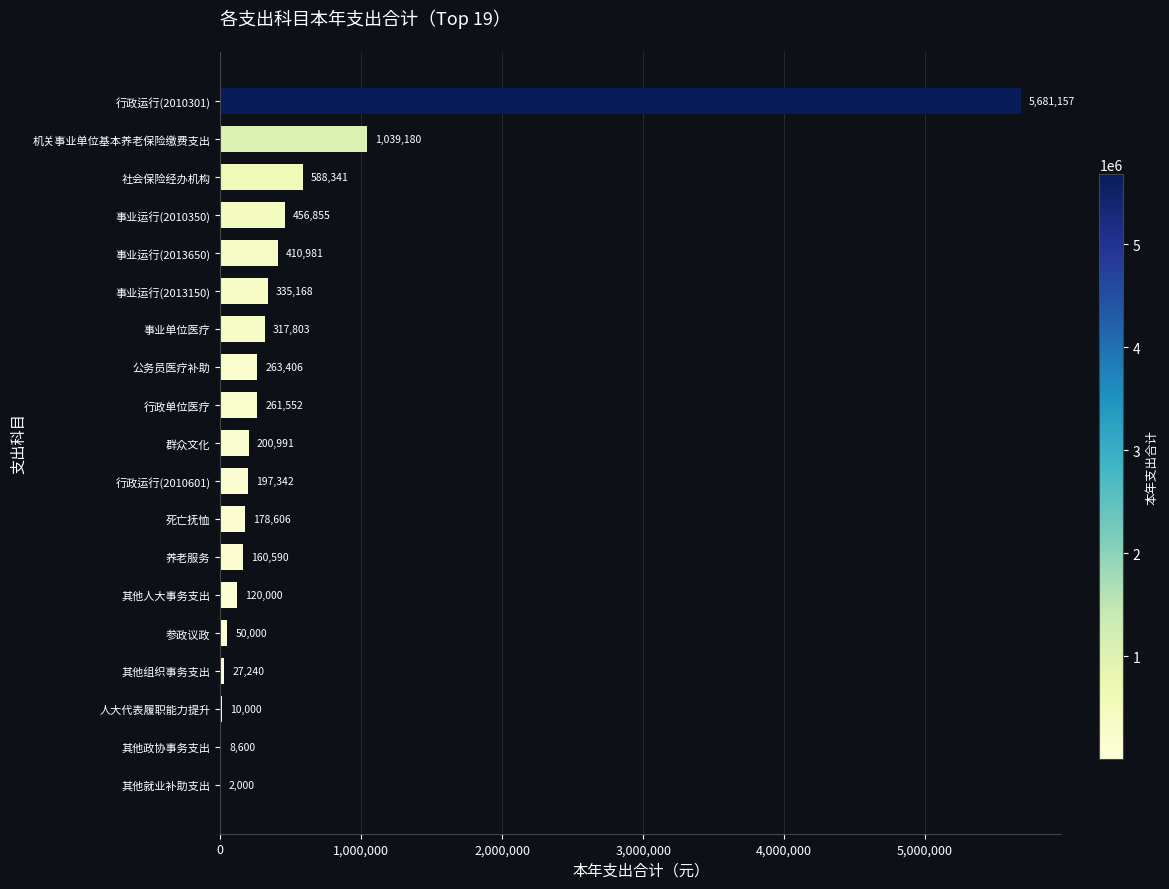

Between 行政单位医疗 and 事业运行(2010350), which is larger?

事业运行(2010350)